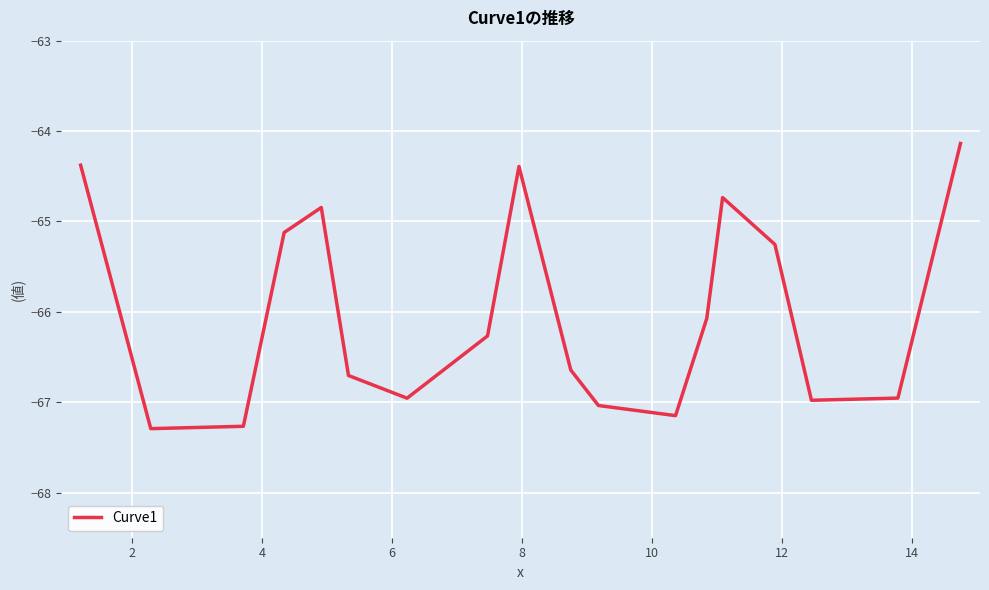

What is the greatest value displayed?

-64.1